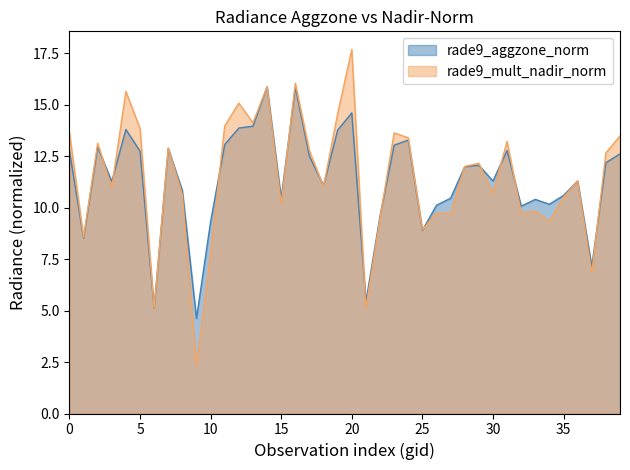

How many values in the rade9_mult_nadir_norm series are below 12?

20